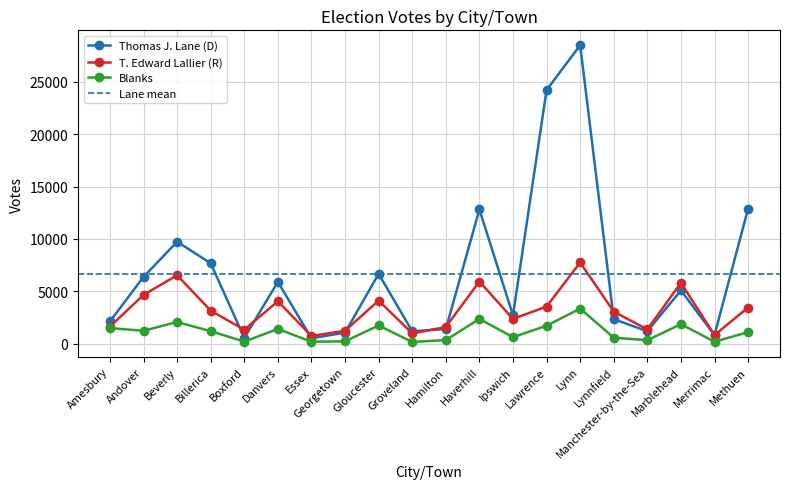

What is the approximate value of Thomas J. Lane (D) at Ipswich?

2702